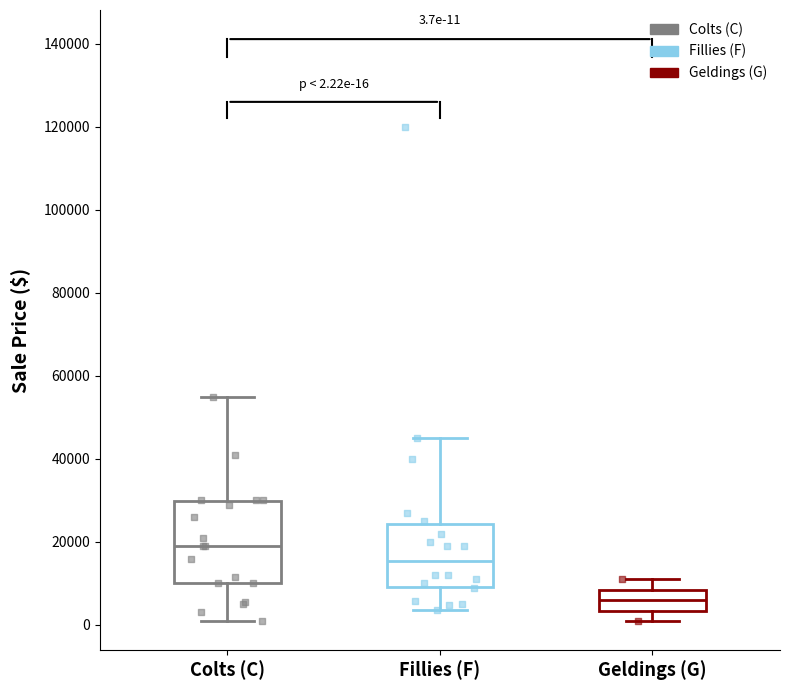

Which box is the tallest, from its lower edge to its upper edge?

Colts (C)